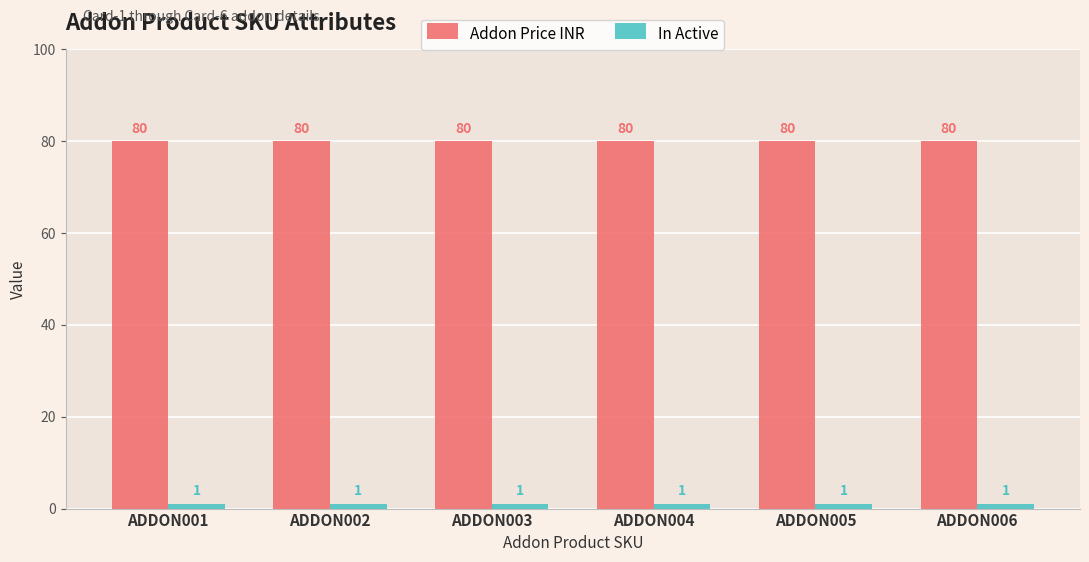

What is the value of the In Active bar at the 4th from the left?

1